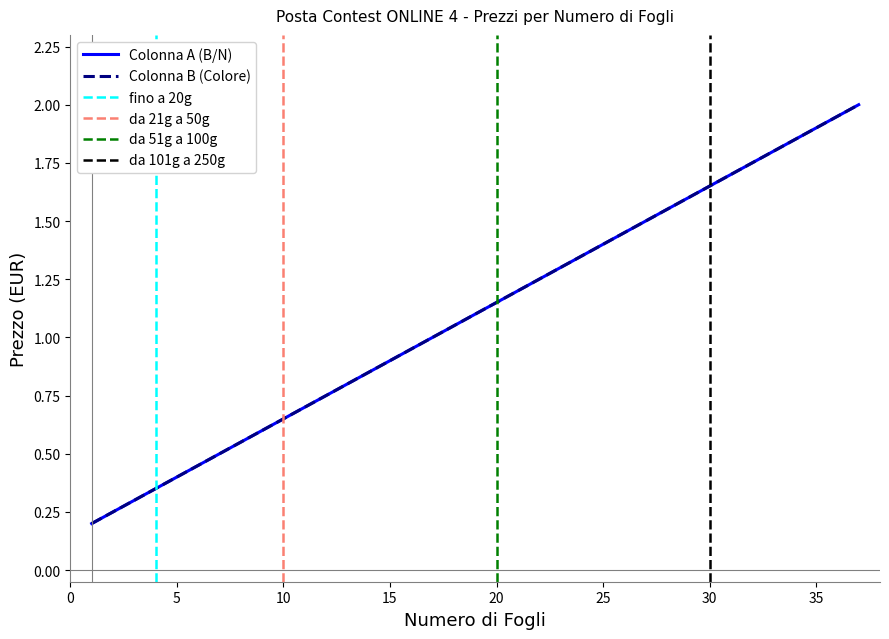

True or false: Colonna A (B/N) has more than 2 interior local peaks.

False